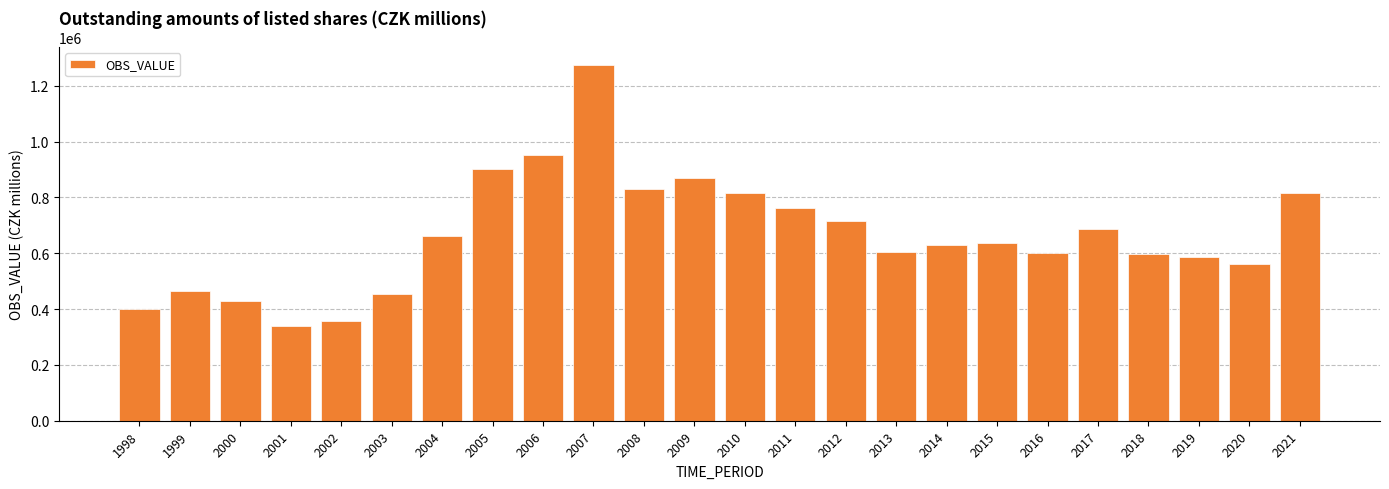

What is the difference between the maximum and minimum values?

936747.9